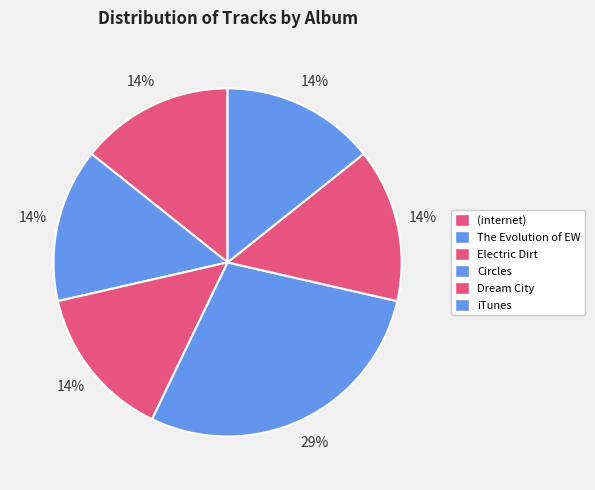

Does iTunes represent more than half of the total?

No